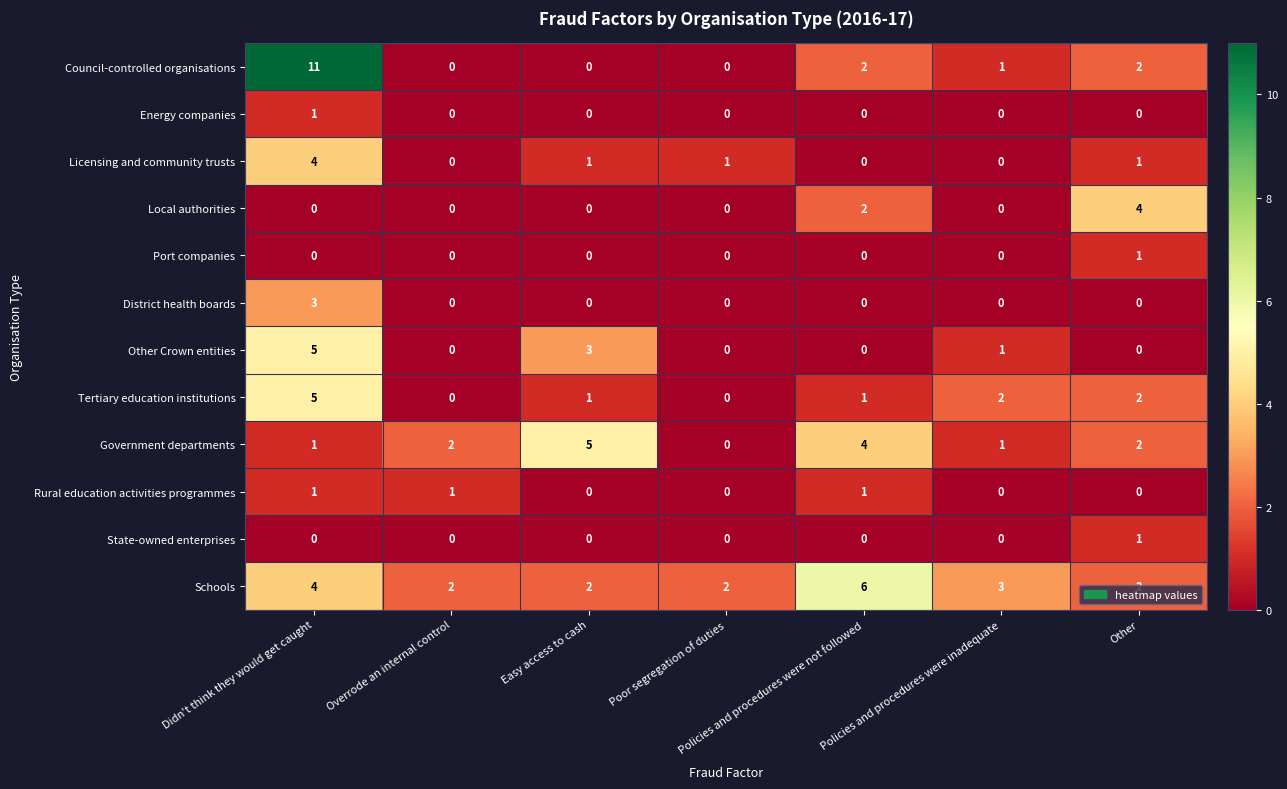

Count the State-owned enterprises values in the range 0 to 1.

7